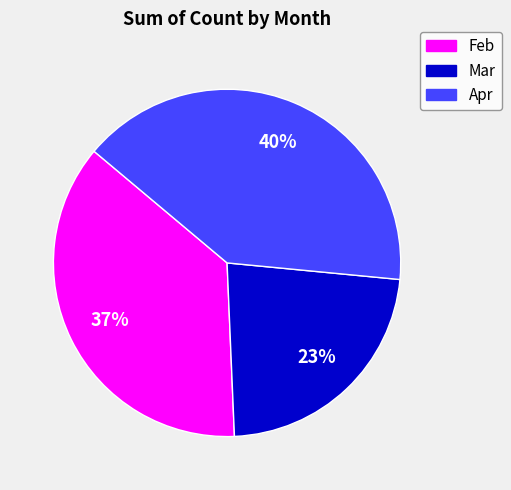

How many segments does this pie chart have?

3